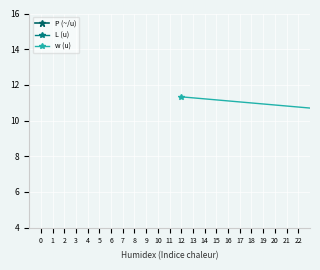

Which series ends up on top after the final intersection of L (u) and P (~/u)?

L (u)